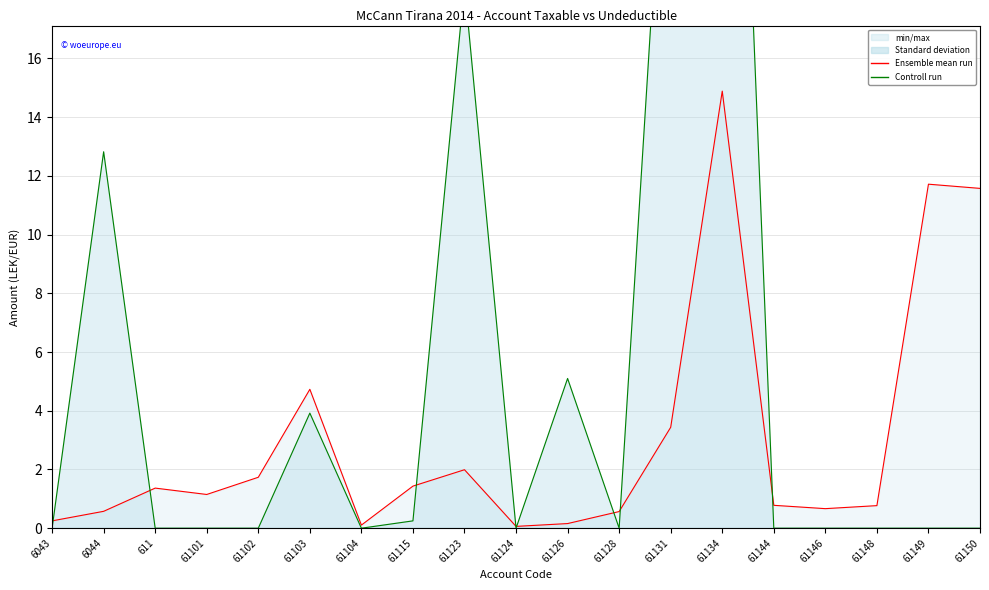

Where do Undeductible (control run) and Taxable (mean run) first cross each other?

6043 and 6044